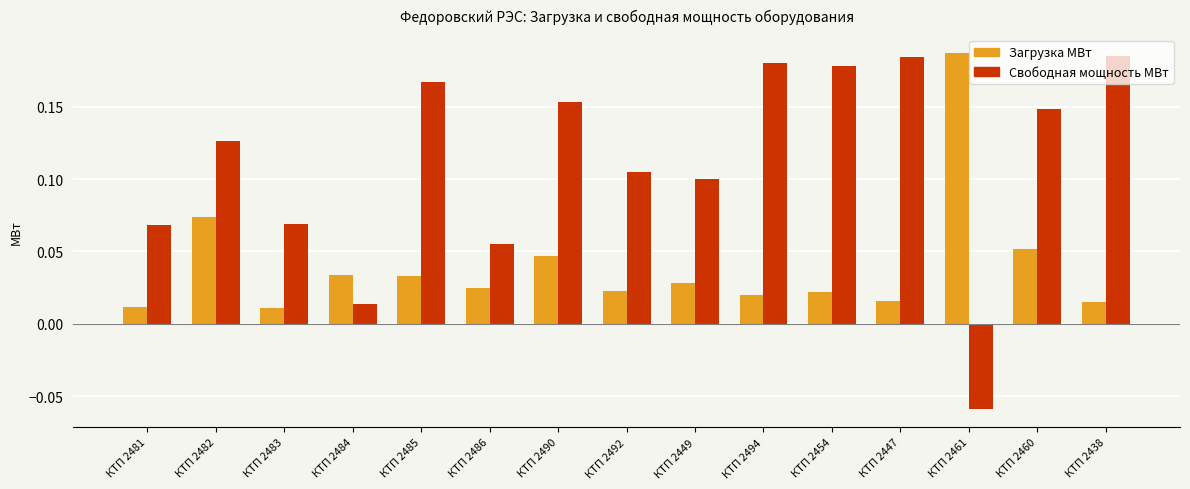

At which label does Свободная мощность МВт first exceed 0?

КТП 2481